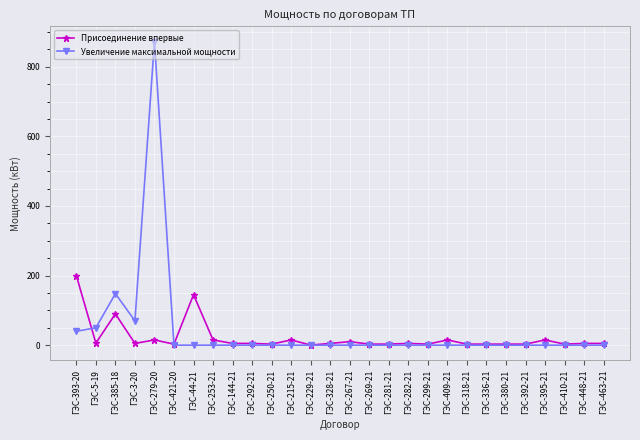

True or false: Увеличение максимальной мощности and Присоединение впервые intersect in this chart.

True